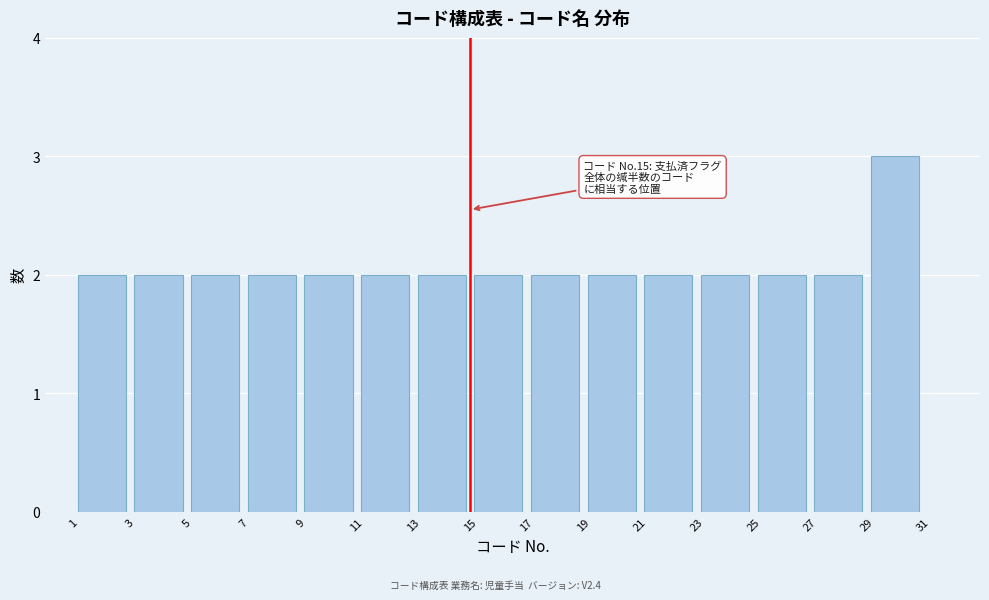

Which range on the x-axis has the tallest bar?

29 to 31